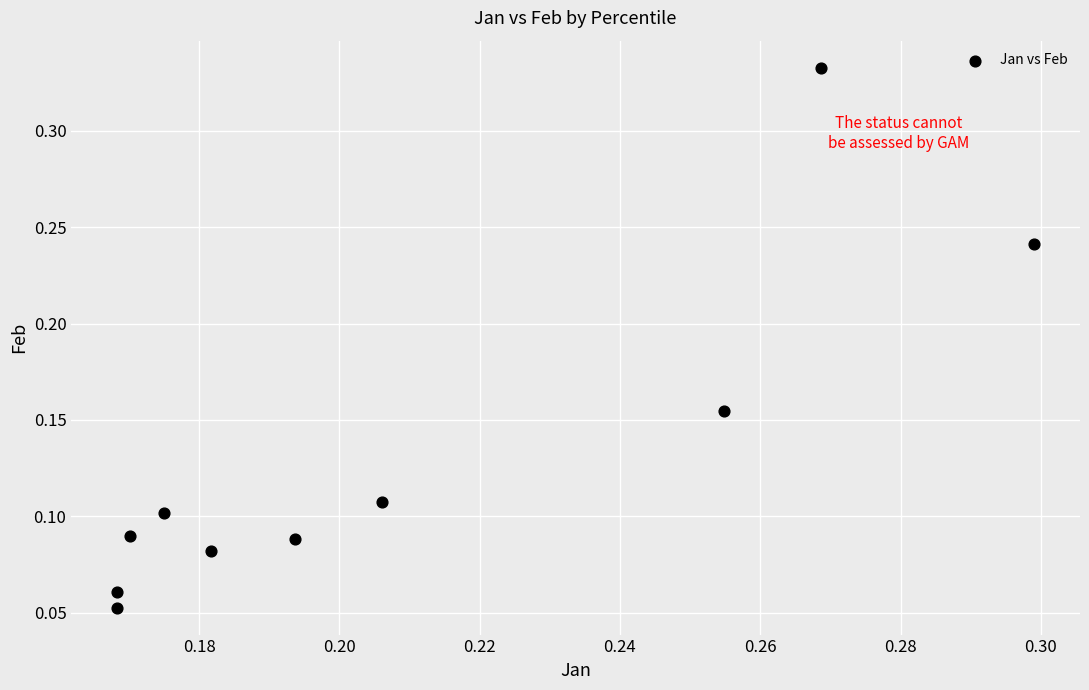

How many data points are displayed?

10